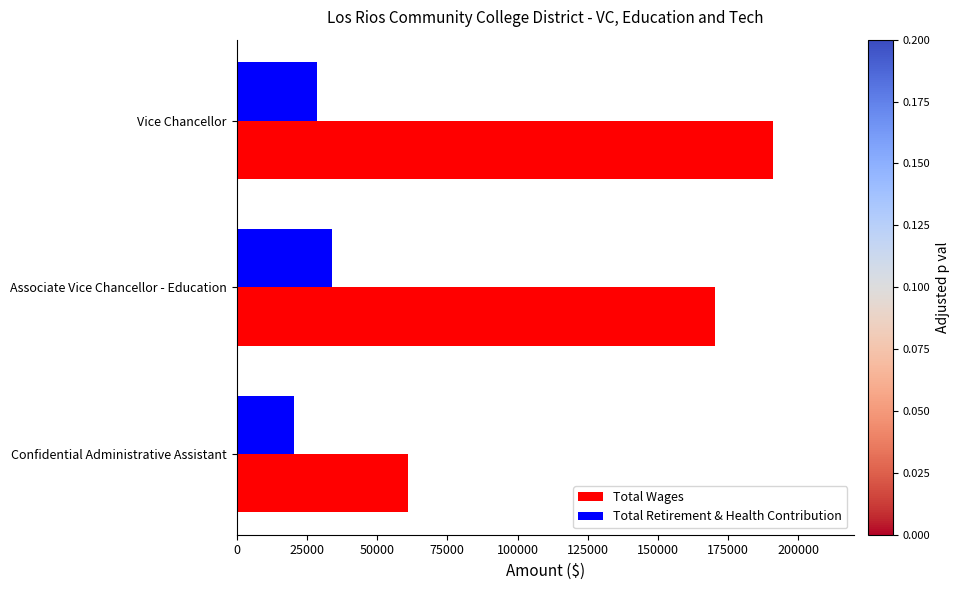

Which category has the lowest value in the Total Retirement & Health Contribution series?

Confidential Administrative Assistant